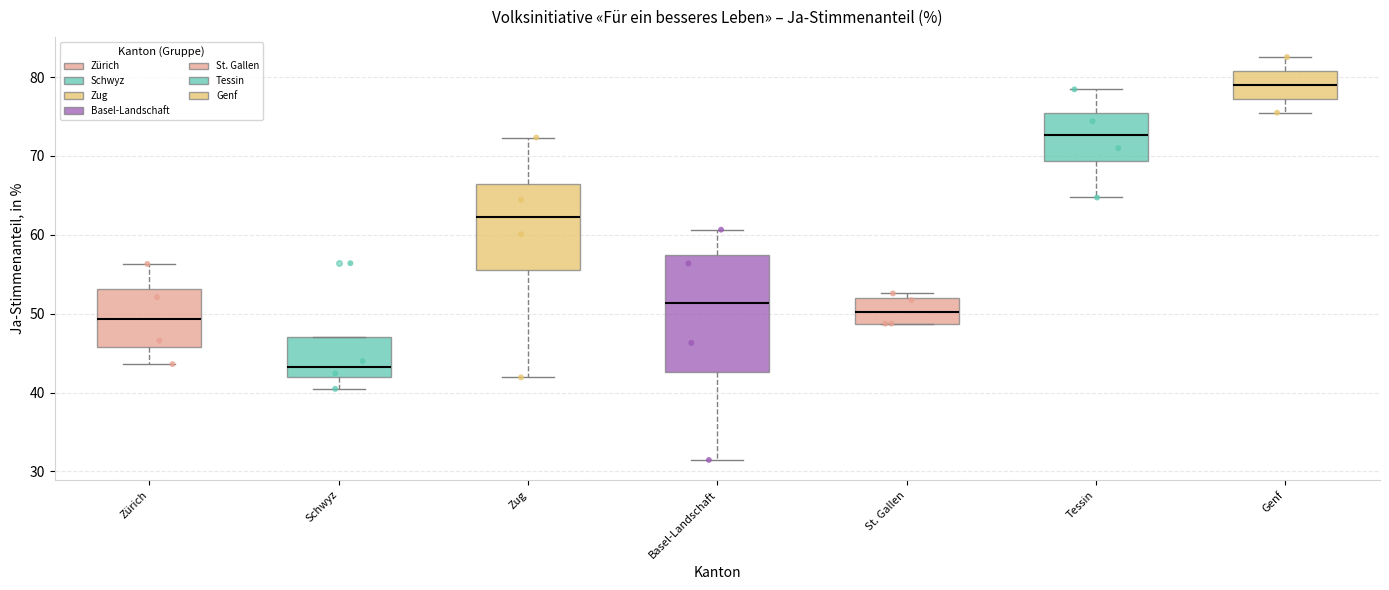

Reading left to right, read every box against the y-axis: the position of its median line, the range the box covers, and the ends of its whiskers. The values are not printed on the chart, so give them approximately, as read against the axis.

Zürich: median 49, box 46 to 53, whiskers 44 to 56
Schwyz: median 43, box 42 to 47, whiskers 40 to 47
Zug: median 62, box 56 to 66, whiskers 42 to 72
Basel-Landschaft: median 51, box 43 to 57, whiskers 31 to 61
St. Gallen: median 50, box 49 to 52, whiskers 49 to 53
Tessin: median 73, box 69 to 75, whiskers 65 to 78
Genf: median 79, box 77 to 81, whiskers 75 to 83